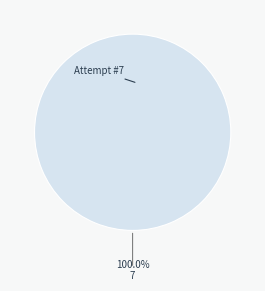

Is there any slice that represents more than half of the pie?

Yes